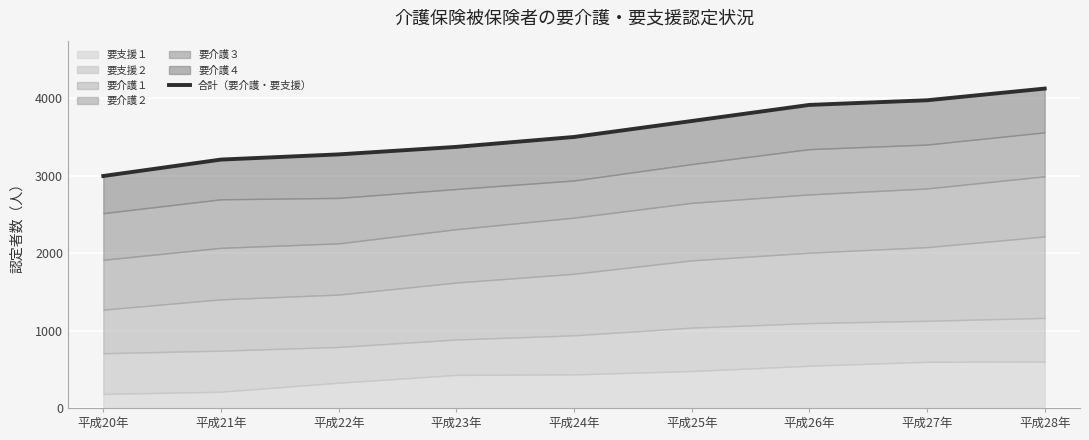

Count the number of categories in the chart.

9